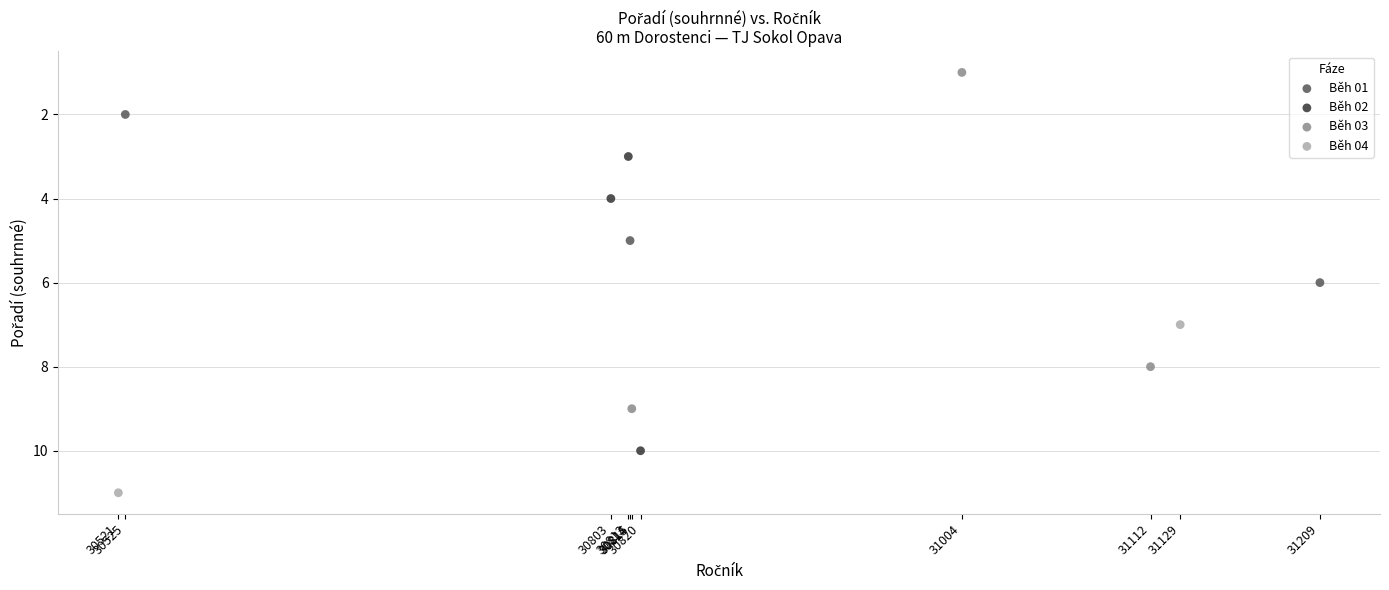

Which series has the largest Y range (max minus min)?

Běh 03